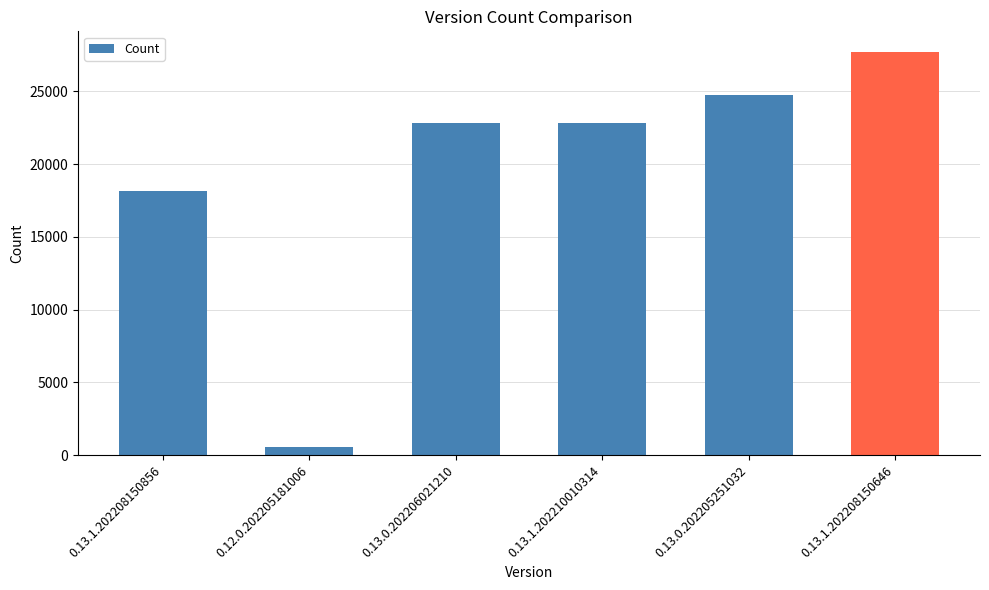

What is the sum of all values?

116868